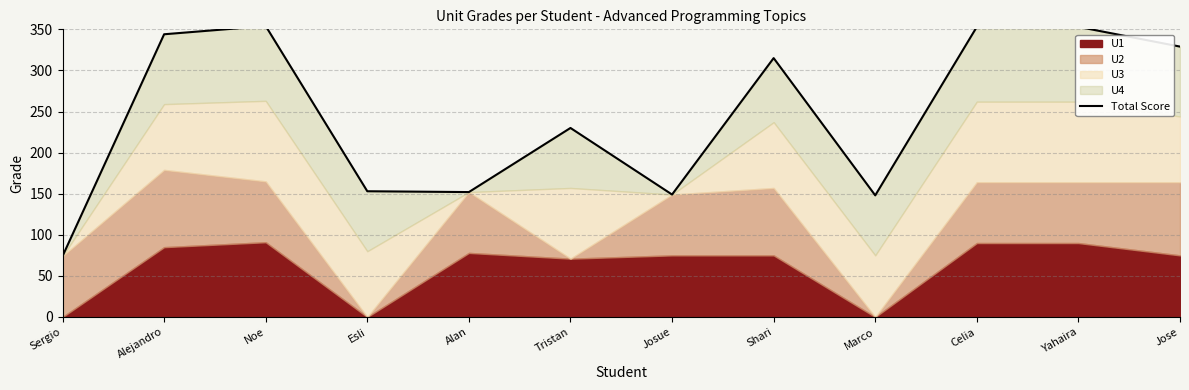

The value at Alan is 152. True or false?

True